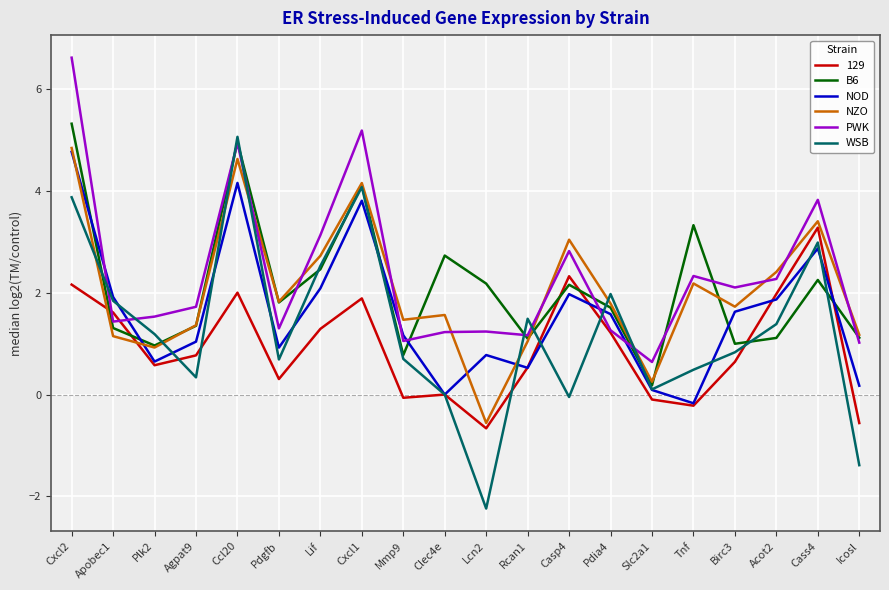

Where do 129 and B6 first cross each other?

Cxcl2 and Apobec1